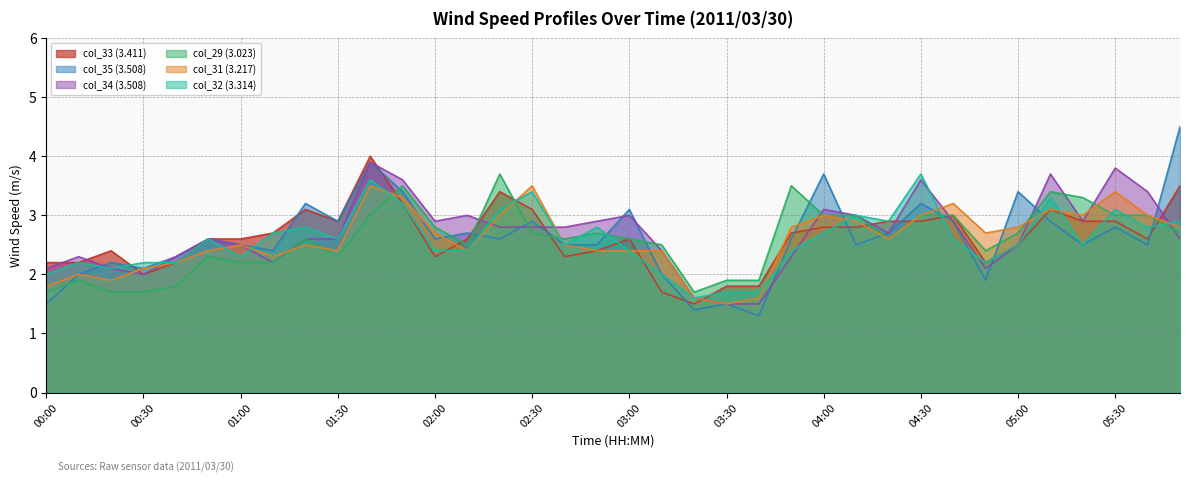

What is the difference between the maximum and second lowest values in the col_31 (3.217) series?

1.9